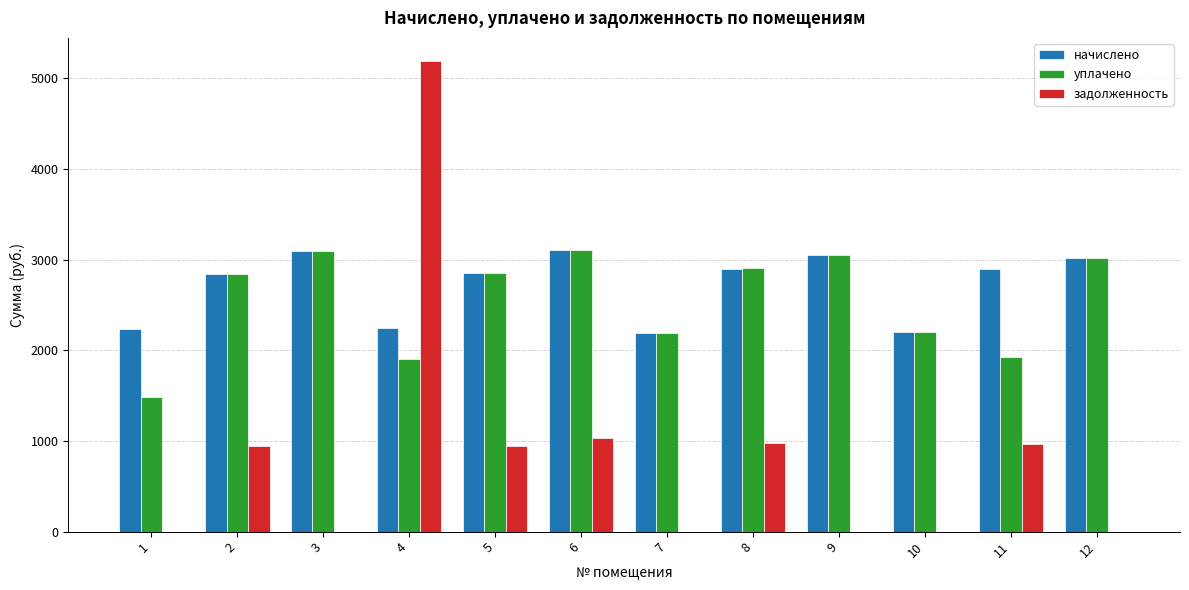

The value of задолженность at 4 is 1998.1. True or false?

False